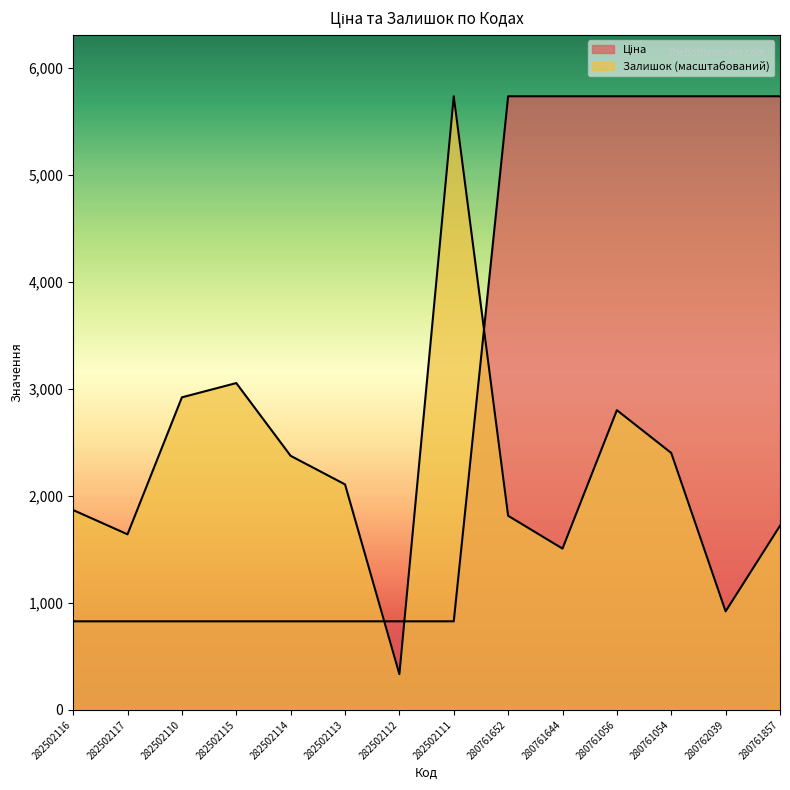

Is it true that Залишок equals 3139.7 at 282502113?

False